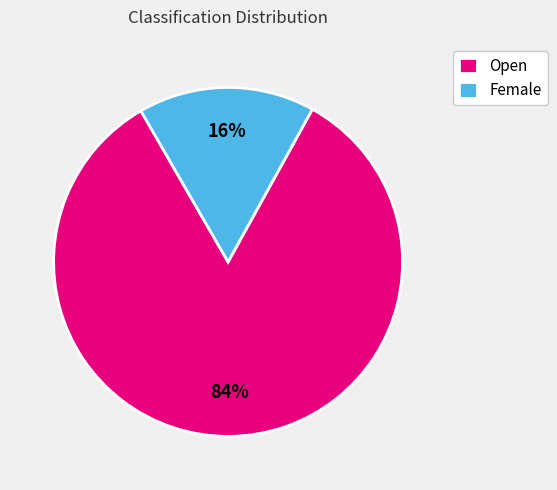

Do Female and Open together represent more than half of the pie?

Yes